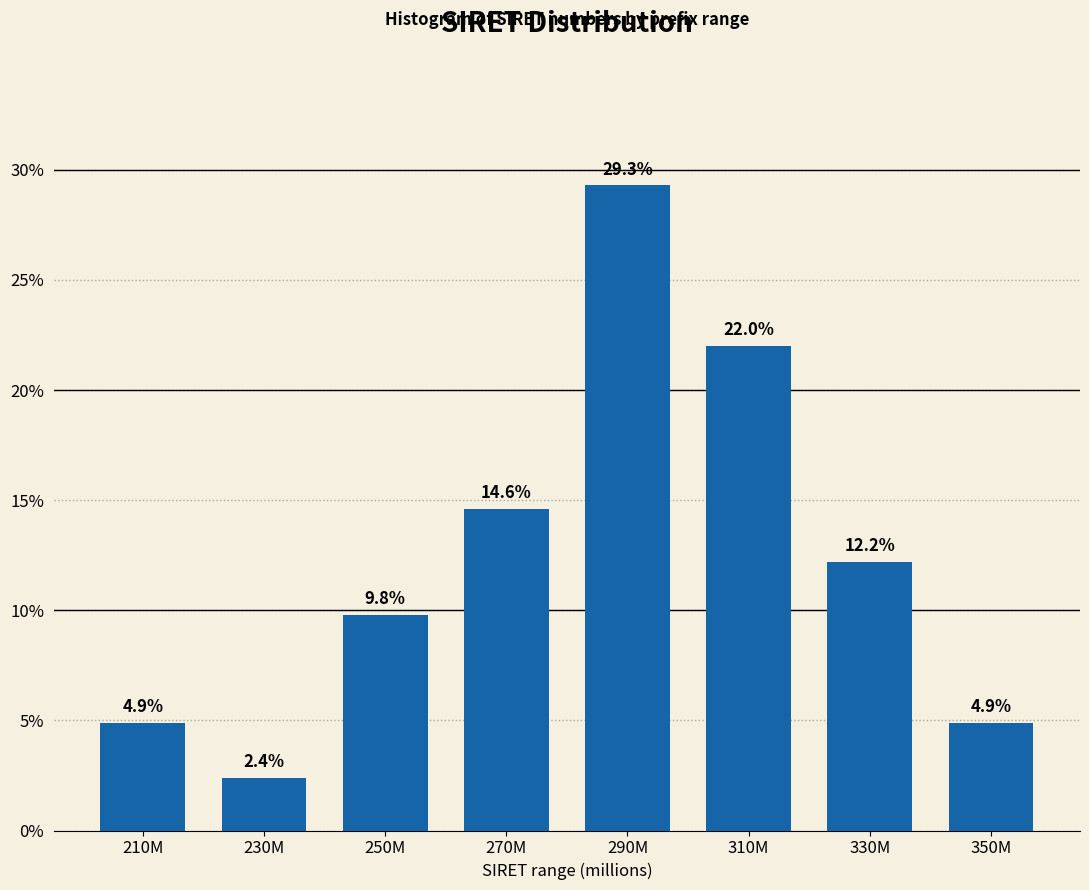

Reading left to right, extract all data points from this chart.

4.9	2.4	9.8	14.6	29.3	22.0	12.2	4.9